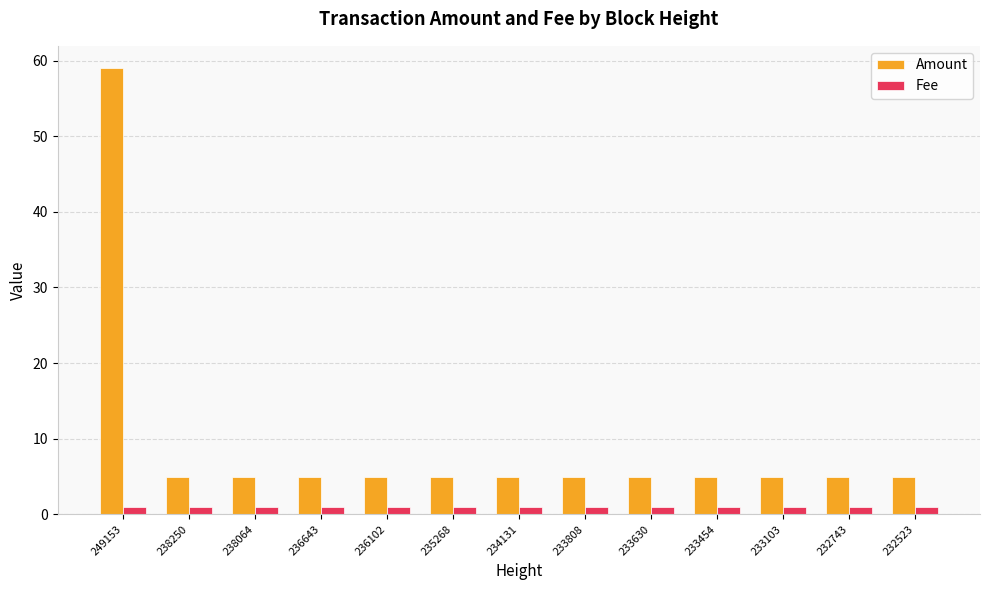

What is the value of the Amount bar at the 4th from the left?

5